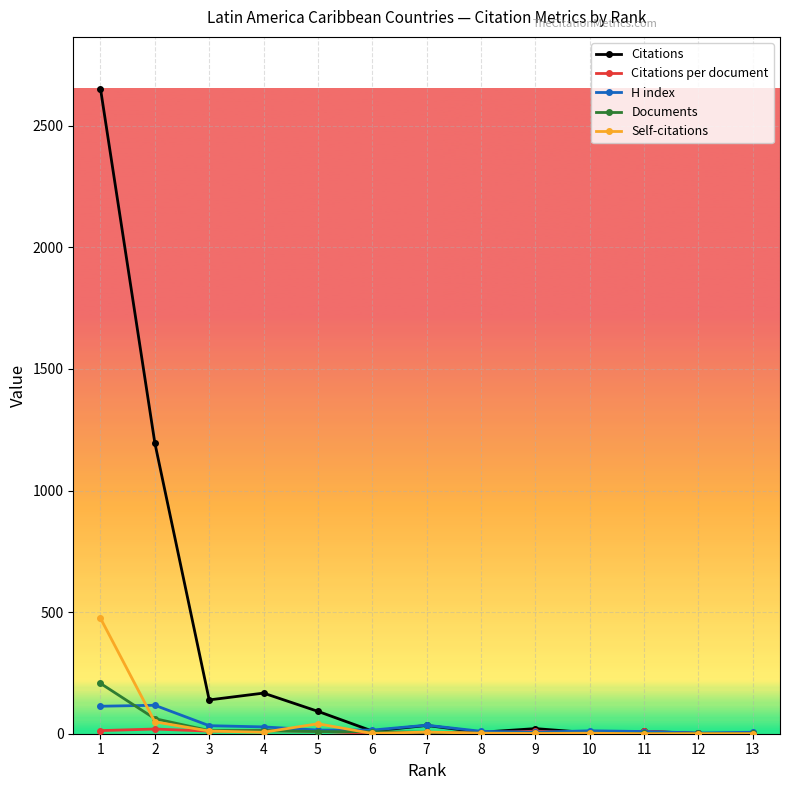

What is the maximum value for Citations?

2653.0